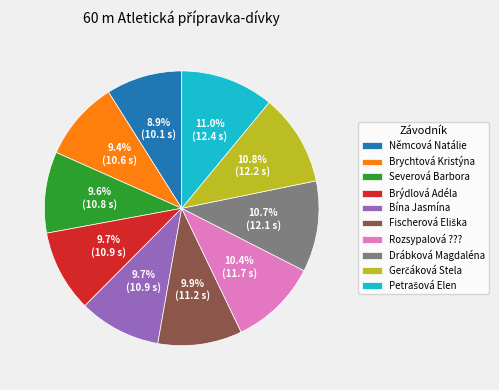

Does Brýdlová Adéla represent more than half of the total?

No